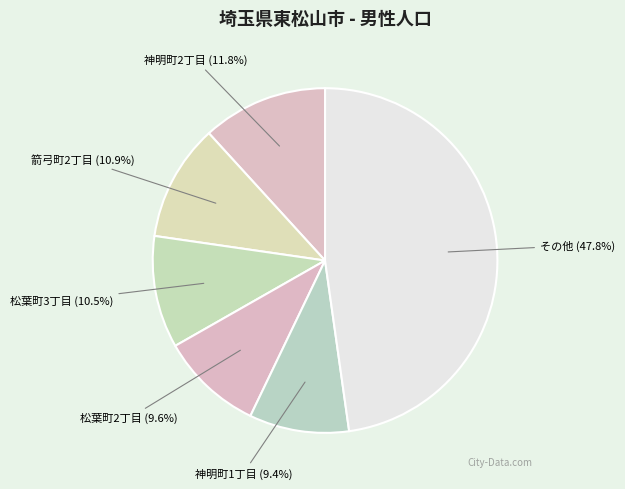

Is there any slice that represents more than half of the pie?

No